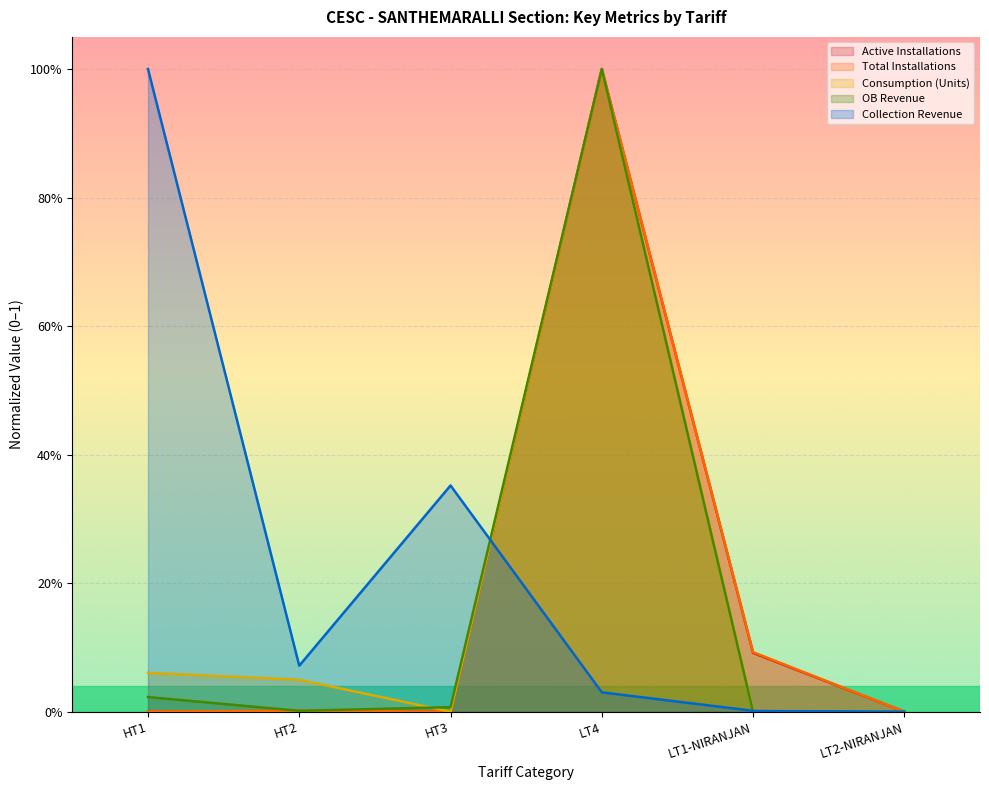

Which series has the largest range (max minus min)?

Consumption (Units)